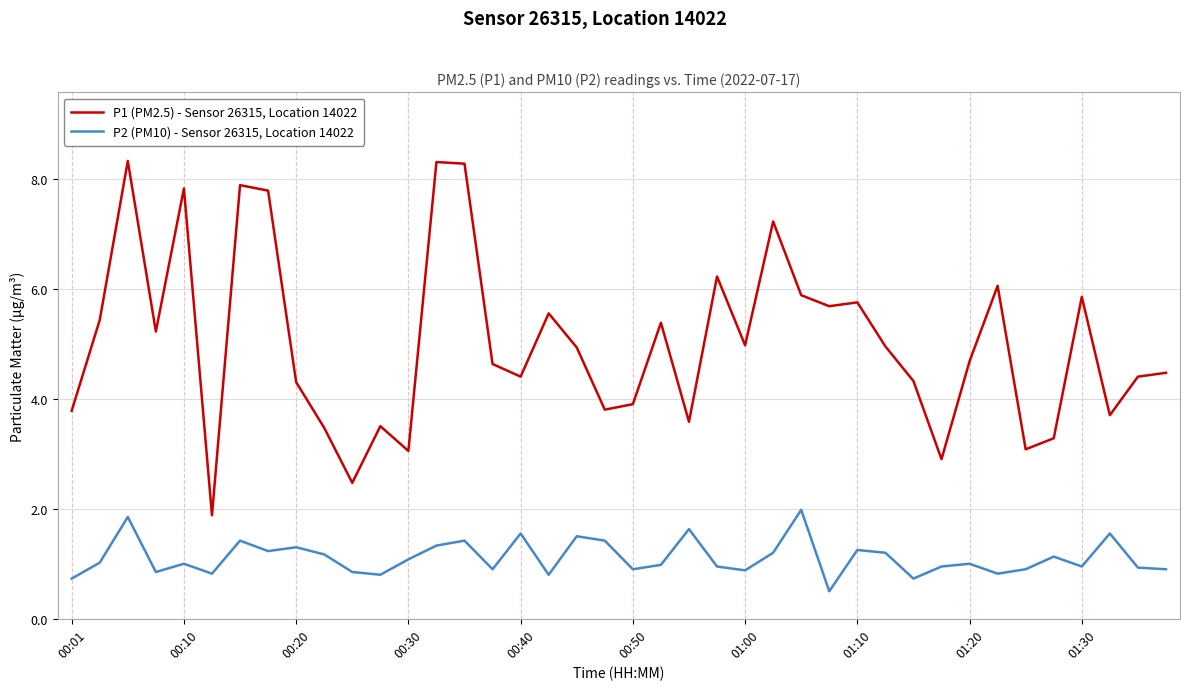

True or false: P1 (PM2.5) - Sensor 26315, Location 14022 and P2 (PM10) - Sensor 26315, Location 14022 intersect in this chart.

False